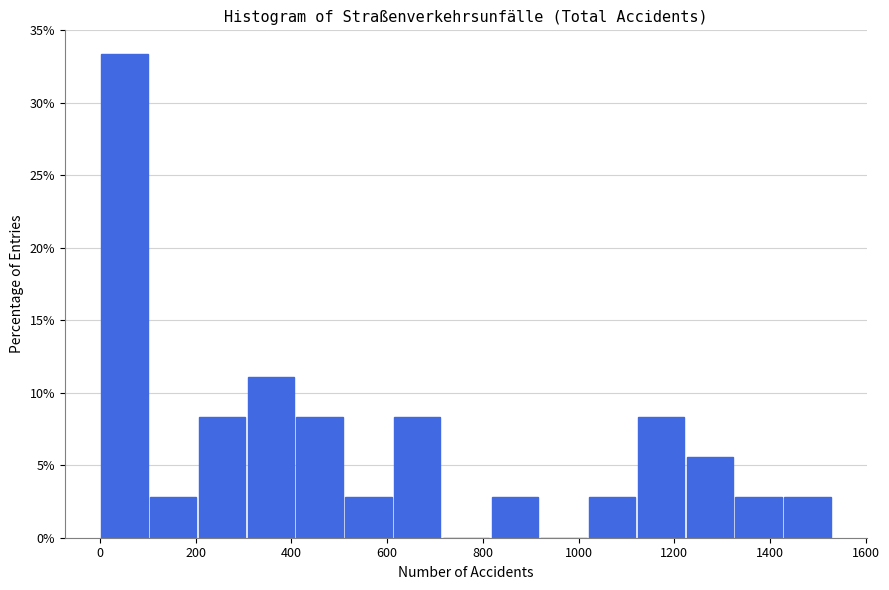

What is the height of the bar covering 1420 to 1520 on the x-axis? Neither the bar edges nor the heights are printed on the chart, so give them approximately, as read against the axes.

3.0